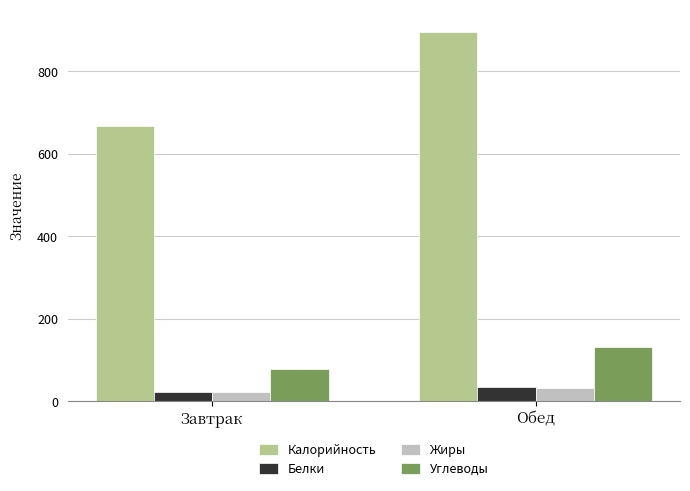

Reading left to right, transcribe all the data shown in this chart.

Калорийность: Завтрак=668.5	Обед=895.3
Белки: Завтрак=22.8	Обед=34.7
Жиры: Завтрак=21.1	Обед=31.2
Углеводы: Завтрак=77.7	Обед=131.3